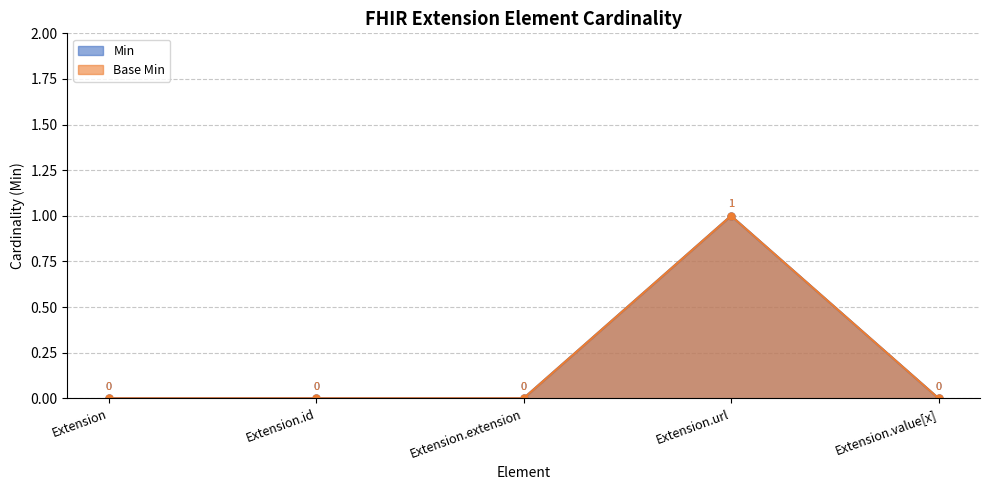

Reading left to right, what are all the values shown in this chart?

Min: 0	0	0	1	0
Base Min: 0	0	0	1	0